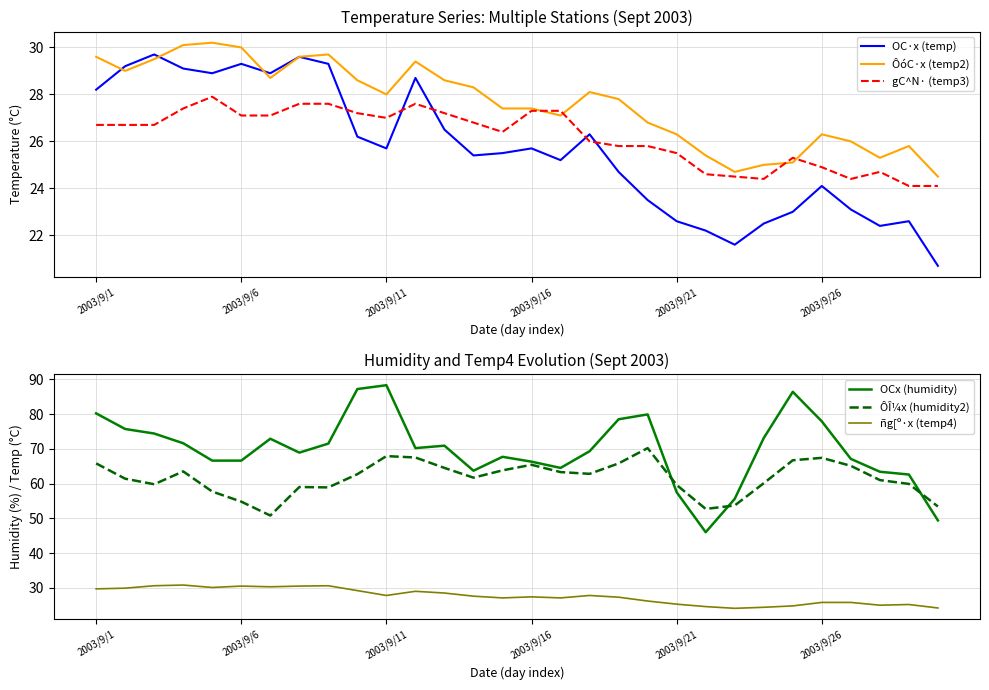

How many lines are shown in the chart?

6